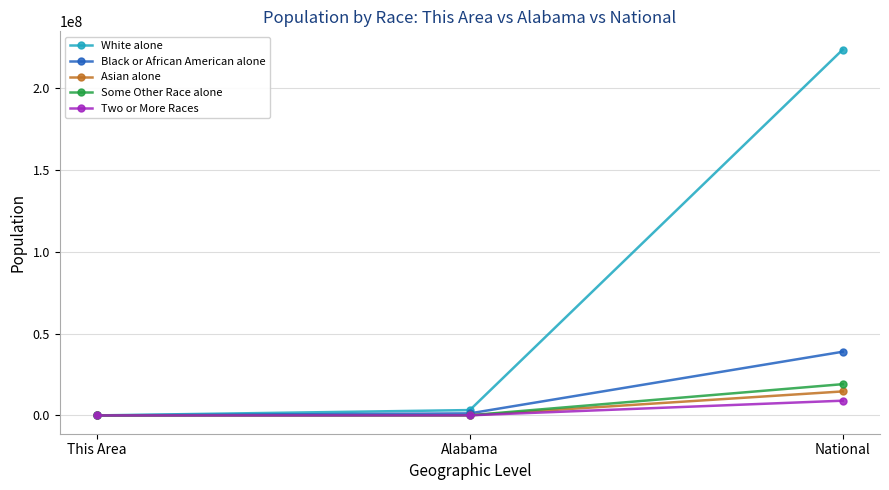

What are all the series names shown in the legend?

White alone, Black or African American alone, Asian alone, Some Other Race alone, Two or More Races